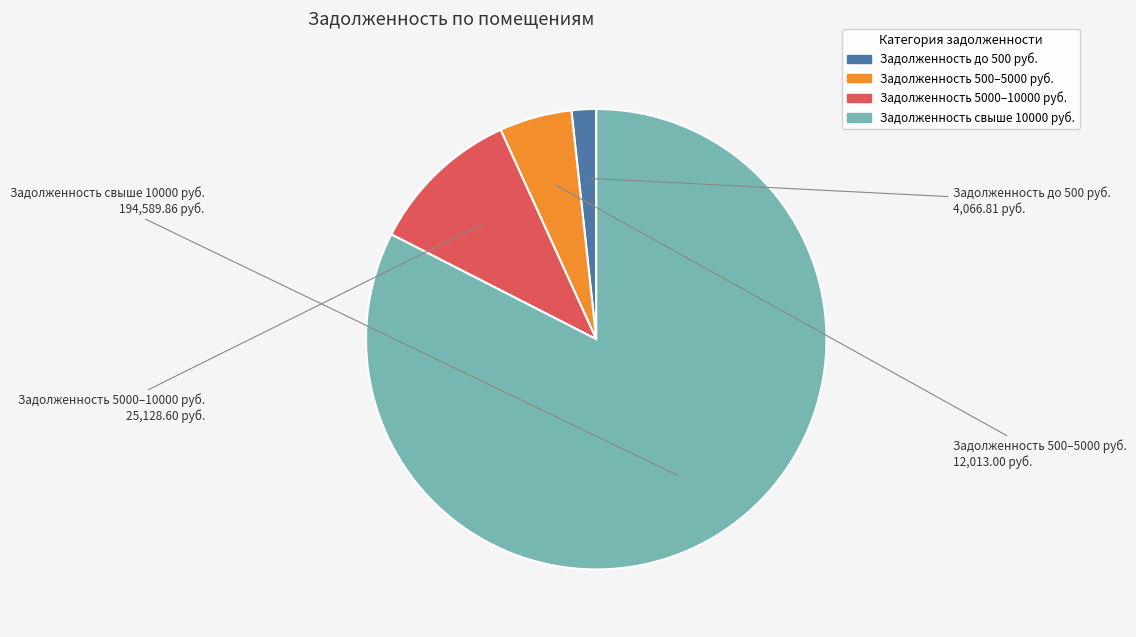

Is there any slice that represents more than half of the pie?

Yes